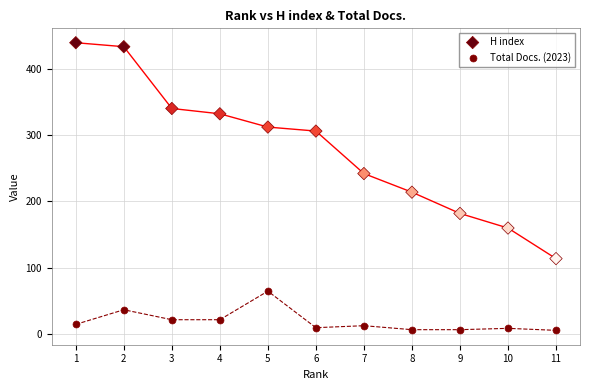

What are all the series names shown in the legend?

H index, Total Docs. (2023)